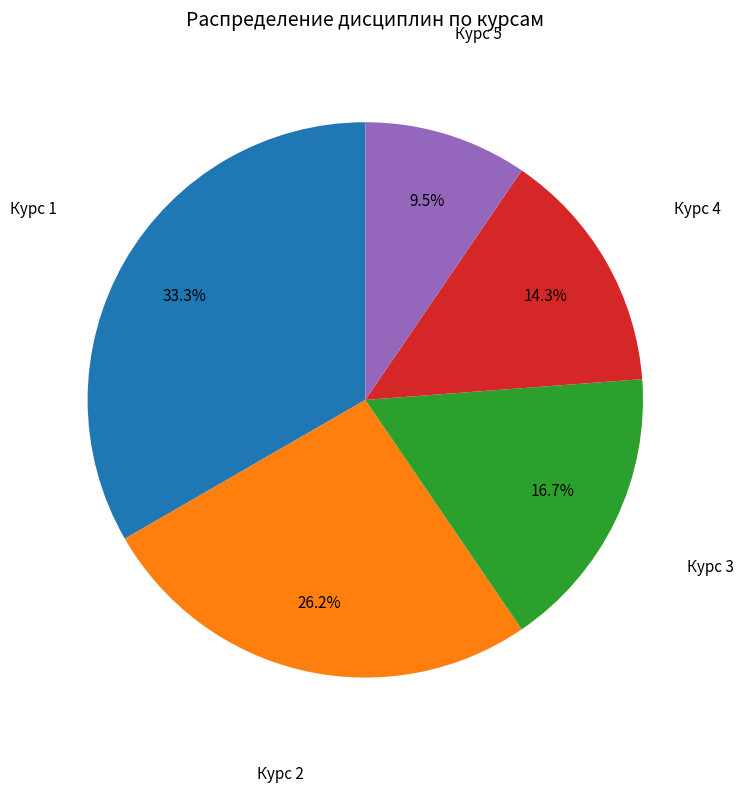

Is there a majority slice in this chart?

No